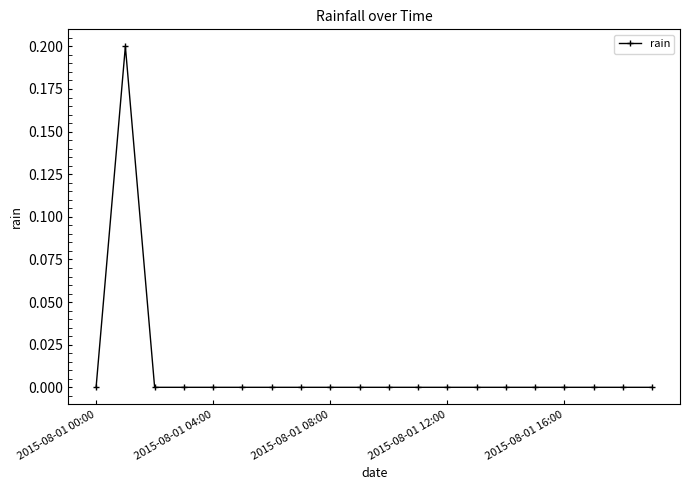

What is the difference between the maximum and second lowest values?

0.2